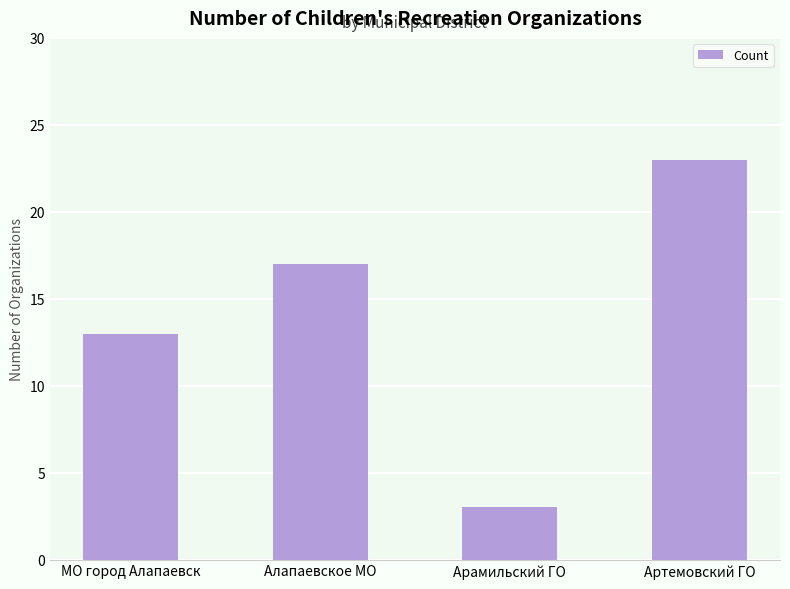

Reading right to left, extract all data points from this chart.

Артемовский ГО=23	Арамильский ГО=3	Алапаевское МО=17	МО город Алапаевск=13